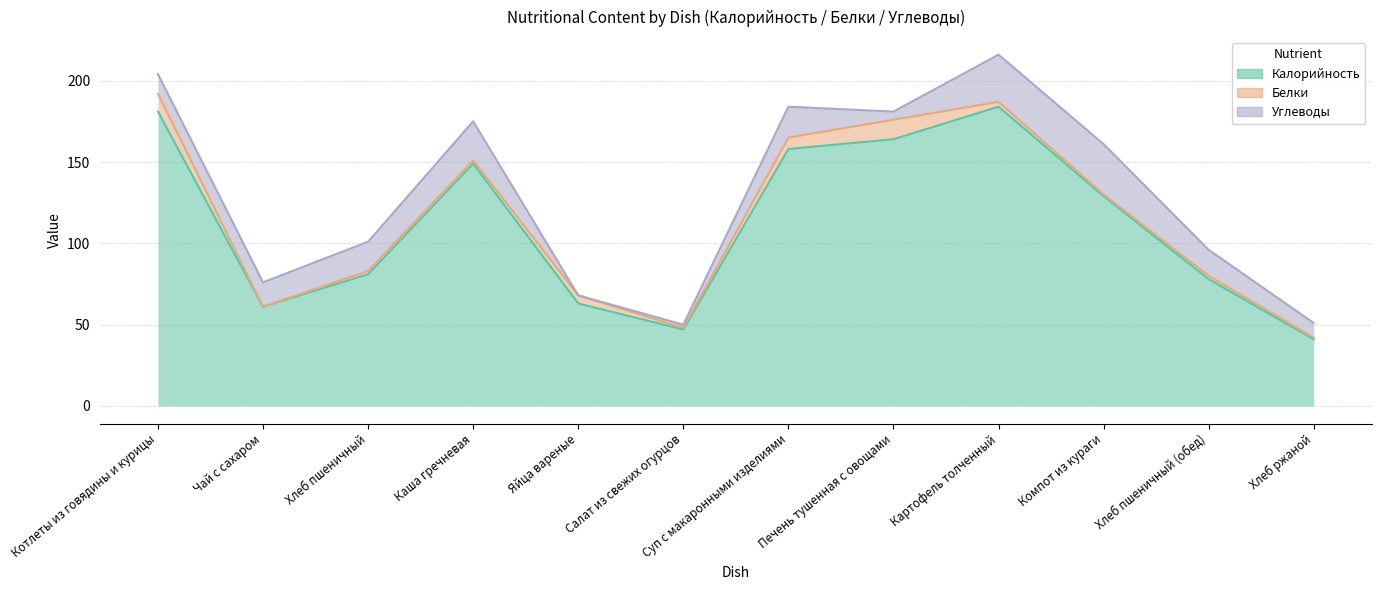

Reading left to right, list all the values displayed in this chart.

Калорийность: Котлеты из говядины и курицы=181	Чай с сахаром=61	Хлеб пшеничный=81	Каша гречневая=149	Яйца вареные=63	Салат из свежих огурцов=47	Суп с макаронными изделиями=158	Печень тушенная с овощами=164	Картофель толченный=184	Компот из кураги=129	Хлеб пшеничный (обед)=78	Хлеб ржаной=41
Белки: Котлеты из говядины и курицы=11	Чай с сахаром=0	Хлеб пшеничный=2	Каша гречневая=2	Яйца вареные=5	Салат из свежих огурцов=1	Суп с макаронными изделиями=7	Печень тушенная с овощами=12	Картофель толченный=3	Компот из кураги=1	Хлеб пшеничный (обед)=2	Хлеб ржаной=1
Углеводы: Котлеты из говядины и курицы=12	Чай с сахаром=15	Хлеб пшеничный=18	Каша гречневая=24	Яйца вареные=0	Салат из свежих огурцов=2	Суп с макаронными изделиями=19	Печень тушенная с овощами=5	Картофель толченный=29	Компот из кураги=31	Хлеб пшеничный (обед)=16	Хлеб ржаной=9